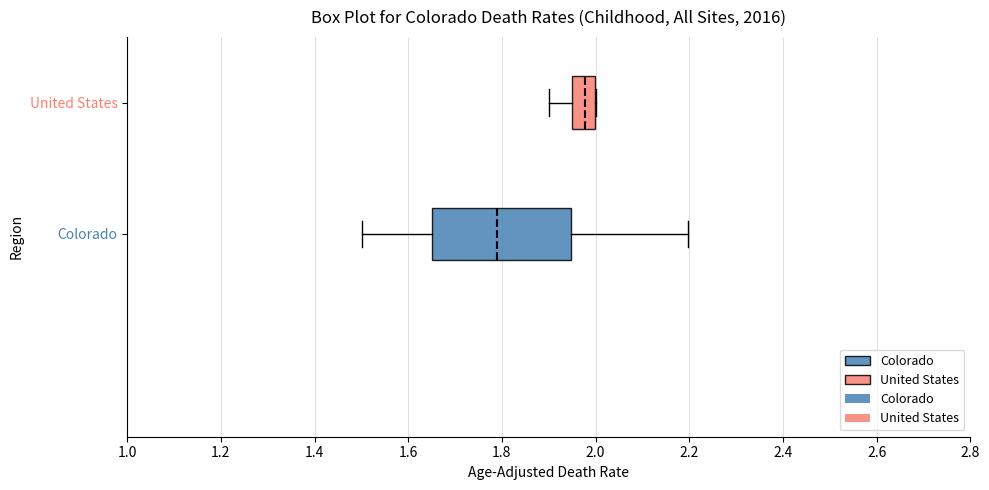

Where does the right whisker of the box for Colorado end on the x-axis? The values are not printed on the chart, so give them approximately, as read against the axis.

2.20